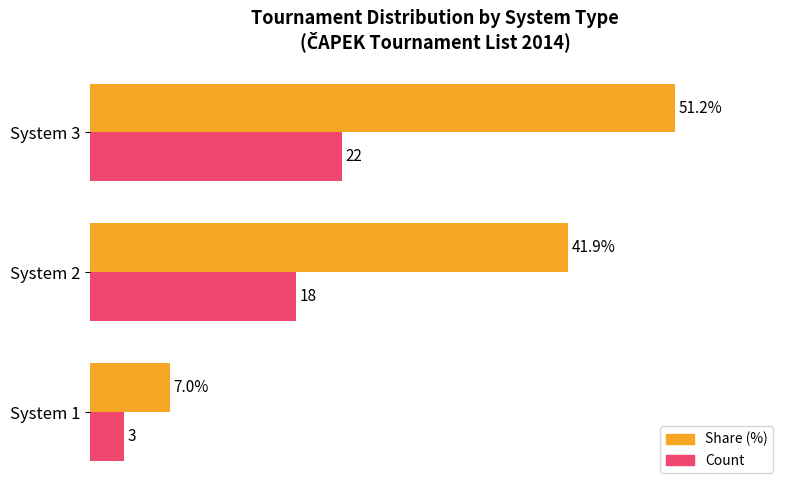

At which category is the sum across all series the highest?

System 3